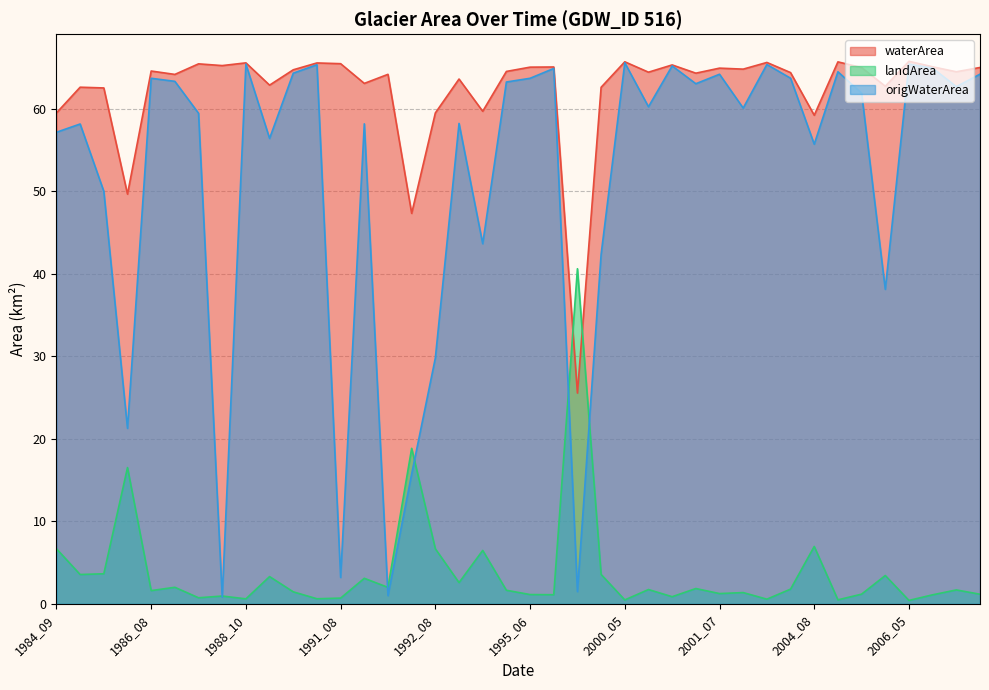

What are all the series names shown in the legend?

waterArea, landArea, origWaterArea